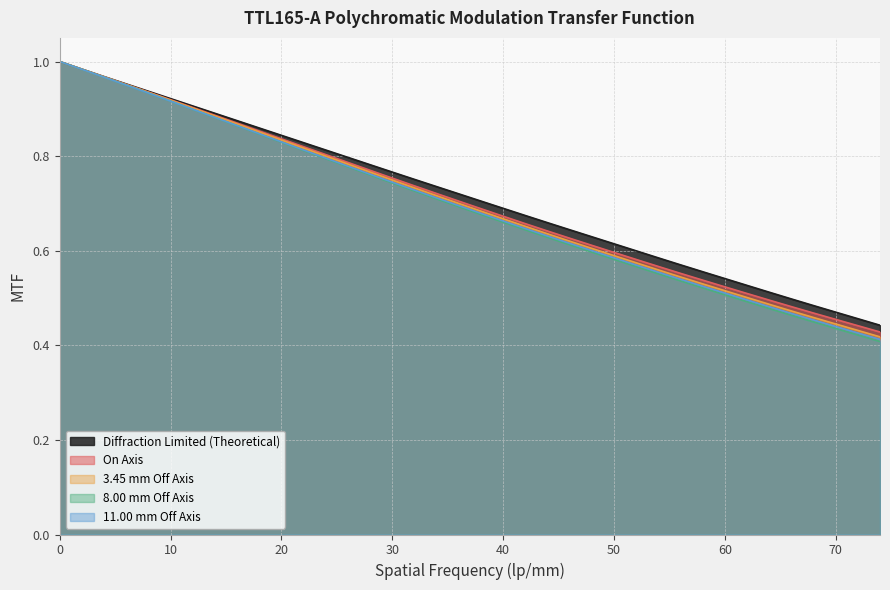

What are all the series names shown in the legend?

Diffraction Limited (Theoretical), On Axis, 3.45 mm Off Axis, 8.00 mm Off Axis, 11.00 mm Off Axis